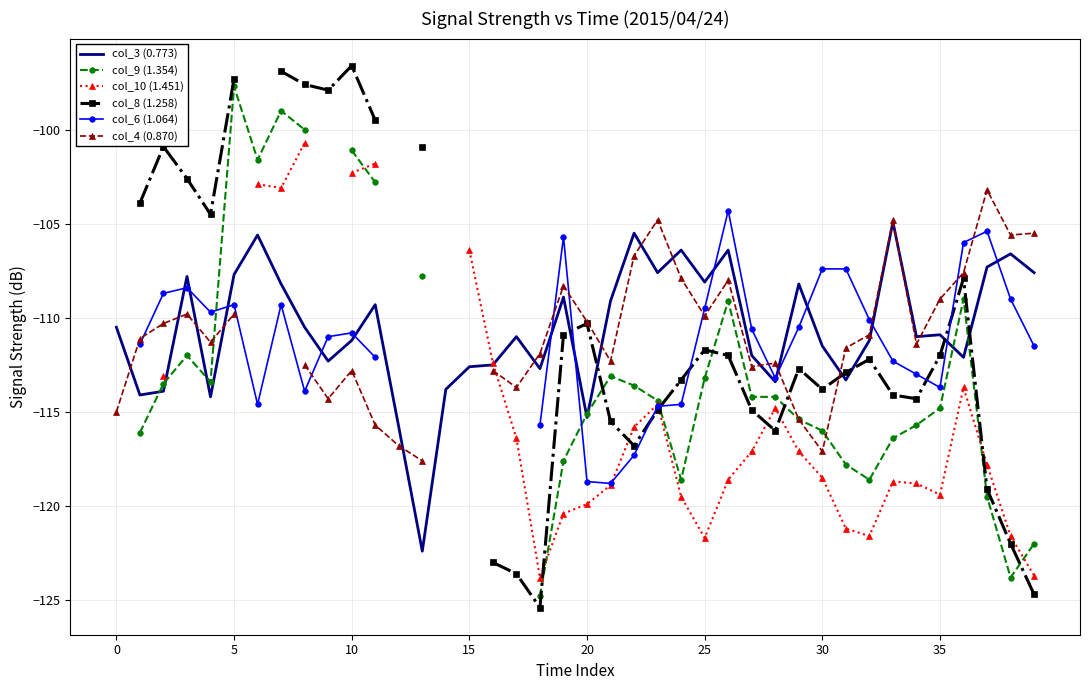

What is the lowest value of the col_3 (0.773) series?

-122.4